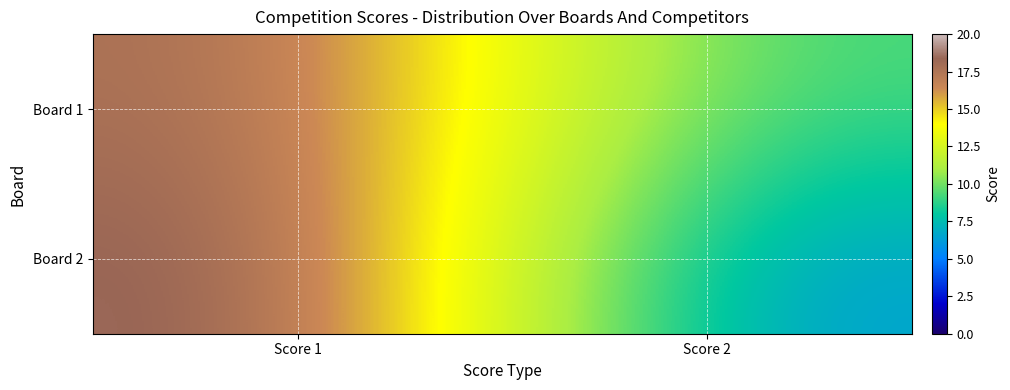

Reading right to left, what are all the values shown in this chart?

Board 1: Score 2=9	Score 1=18
Board 2: Score 2=6	Score 1=19